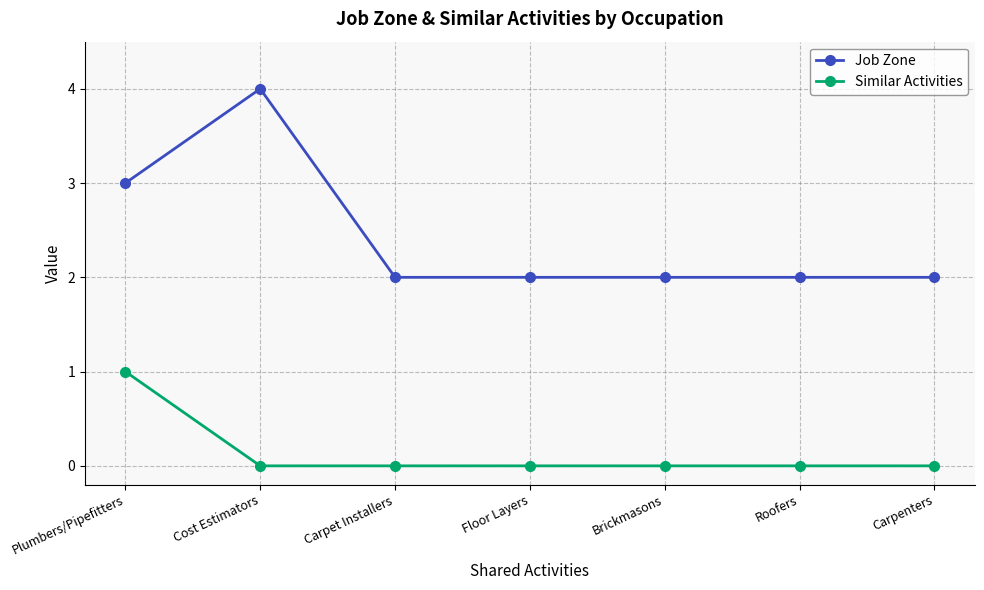

Reading right to left, what are all the values shown in this chart?

Job Zone: Carpenters=2	Roofers=2	Brickmasons=2	Floor Layers=2	Carpet Installers=2	Cost Estimators=4	Plumbers/Pipefitters=3
Similar Activities: Carpenters=0	Roofers=0	Brickmasons=0	Floor Layers=0	Carpet Installers=0	Cost Estimators=0	Plumbers/Pipefitters=1